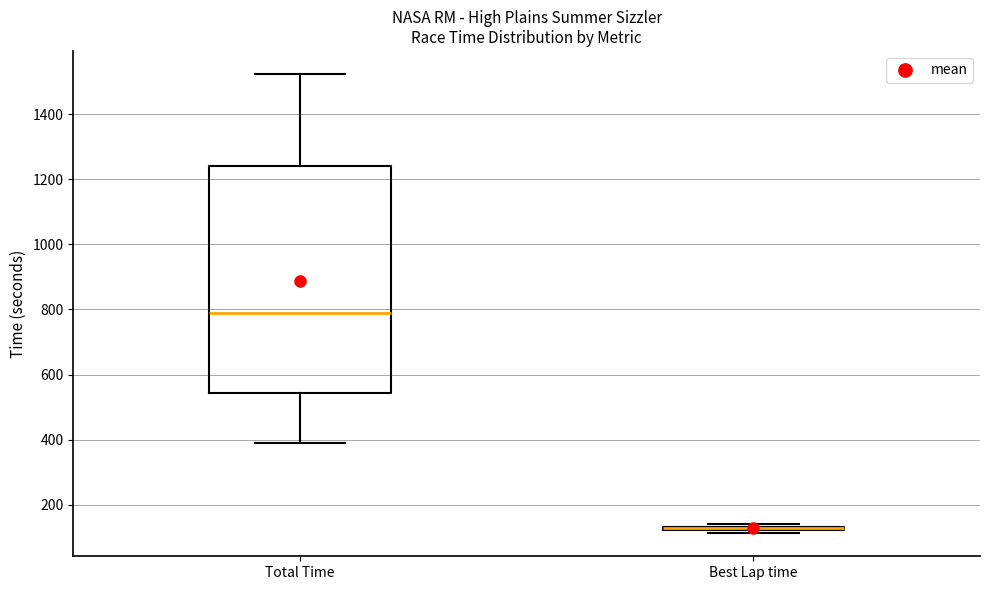

Comparing the boxes themselves (not the whiskers), which one is the tallest?

Total Time